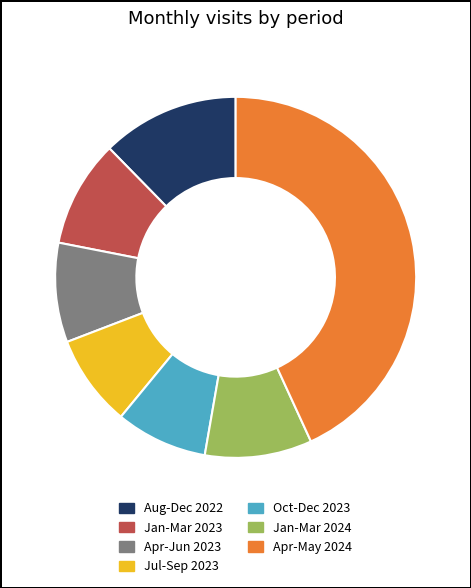

Count the number of slices in the pie.

7